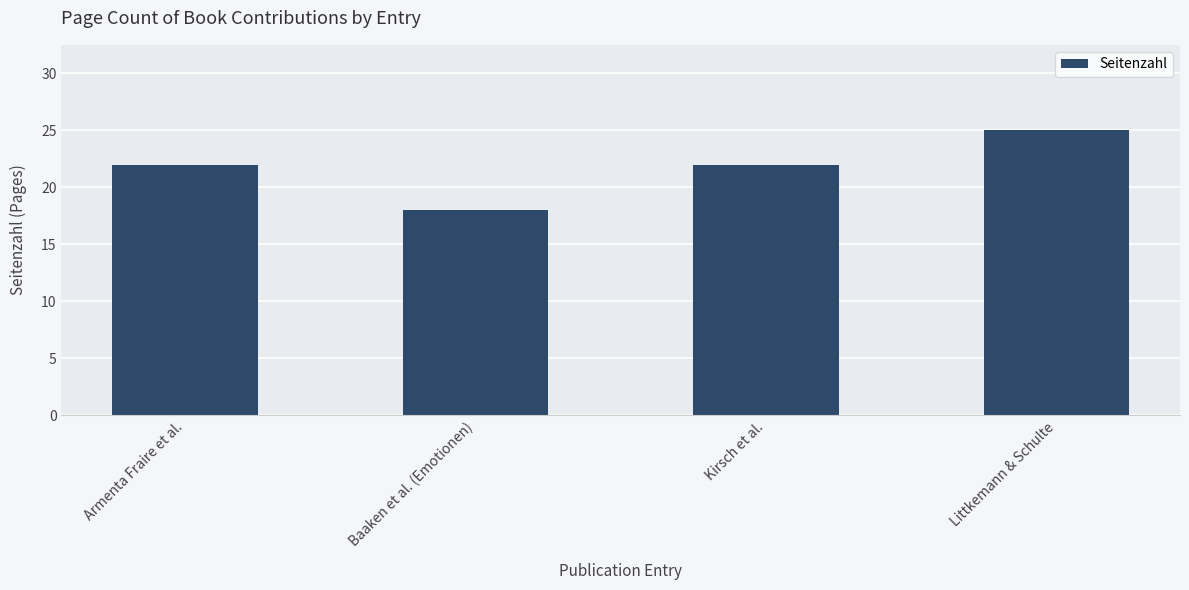

Which label corresponds to the smallest value in the chart?

Baaken et al. (Emotionen)